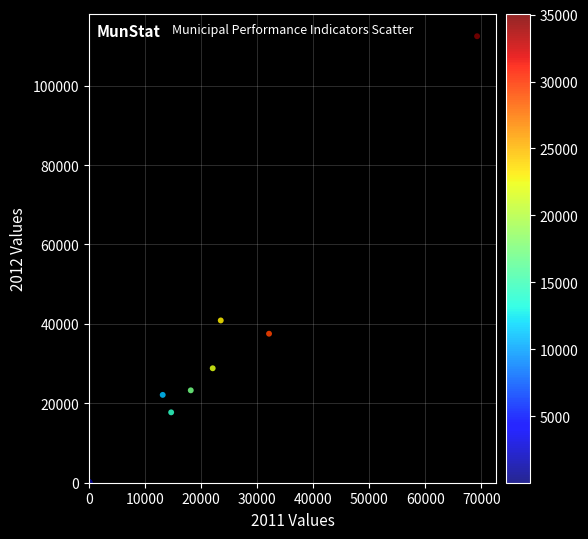

What Y value in the scatter plot is closest to 56243?

40871.8